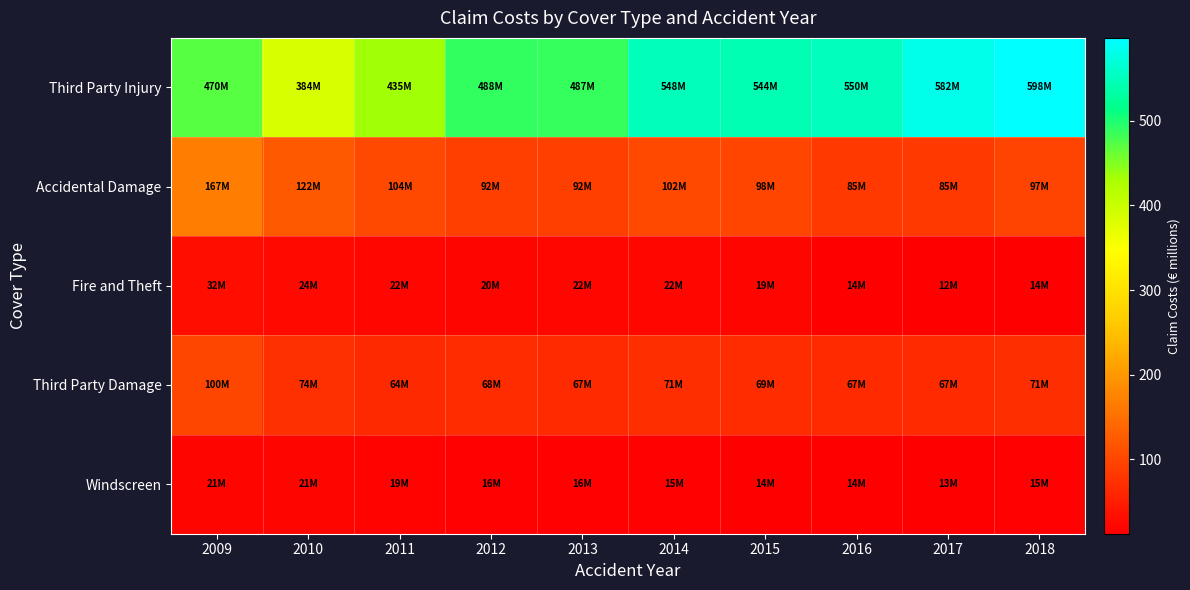

Rank the series at 2009 from lowest to highest value.

Windscreen, Fire and Theft, Third Party Damage, Accidental Damage, Third Party Injury